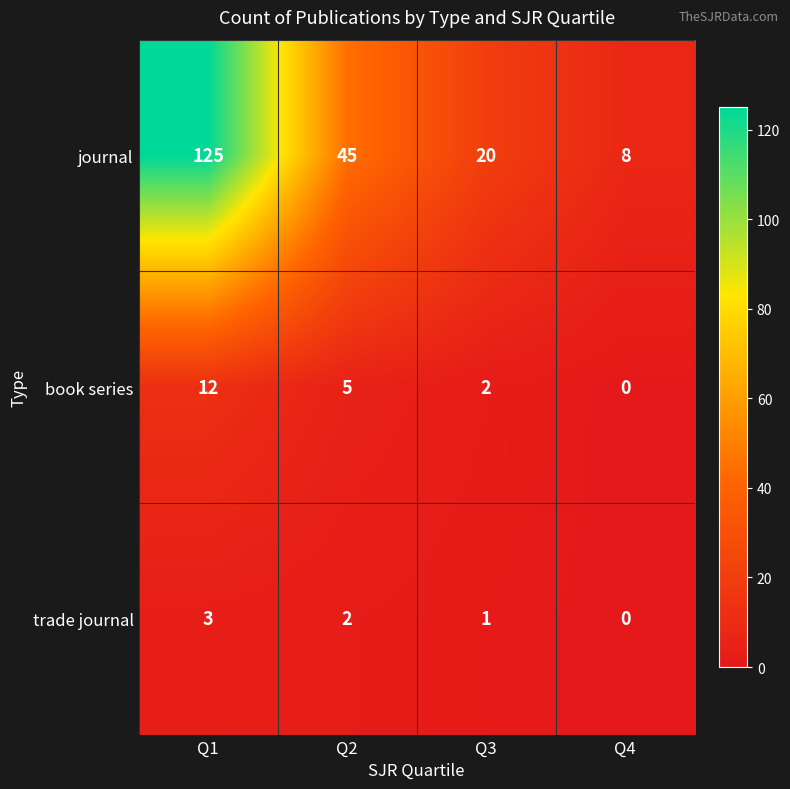

Which series has the largest total across all categories?

journal